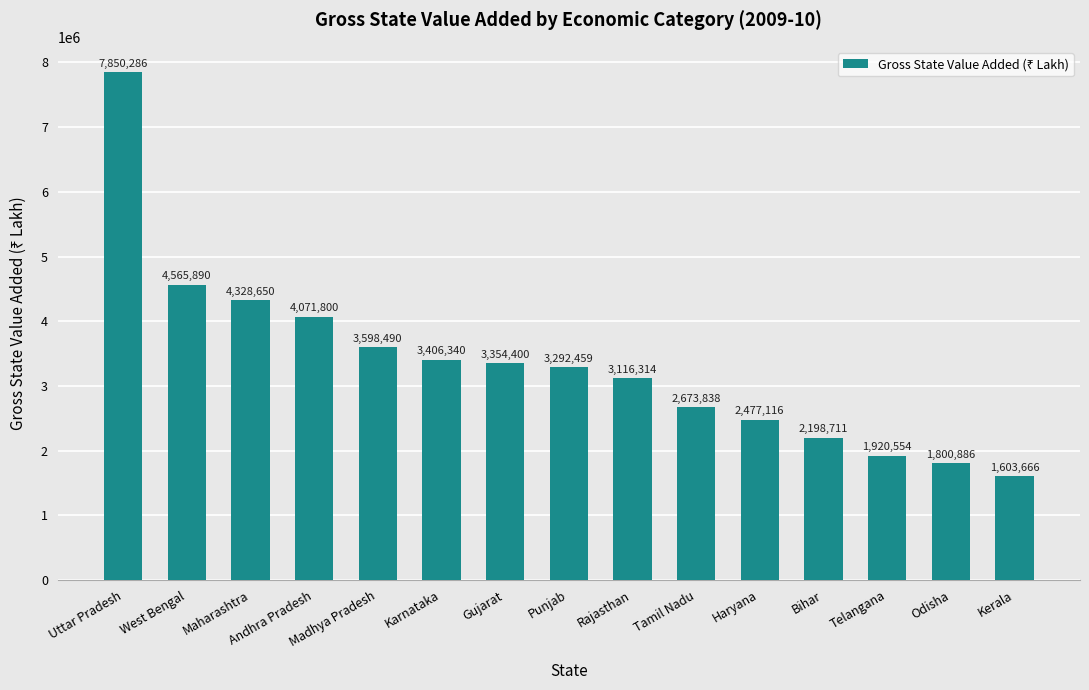

The chart shows a value of 2215286 at West Bengal. True or false?

False